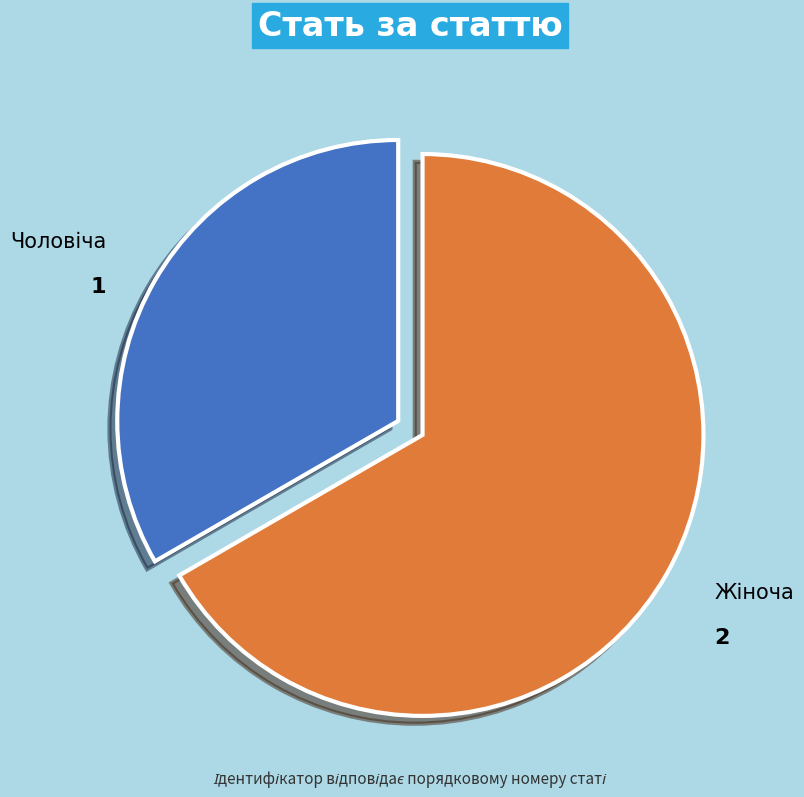

How many slices are in this pie chart?

2